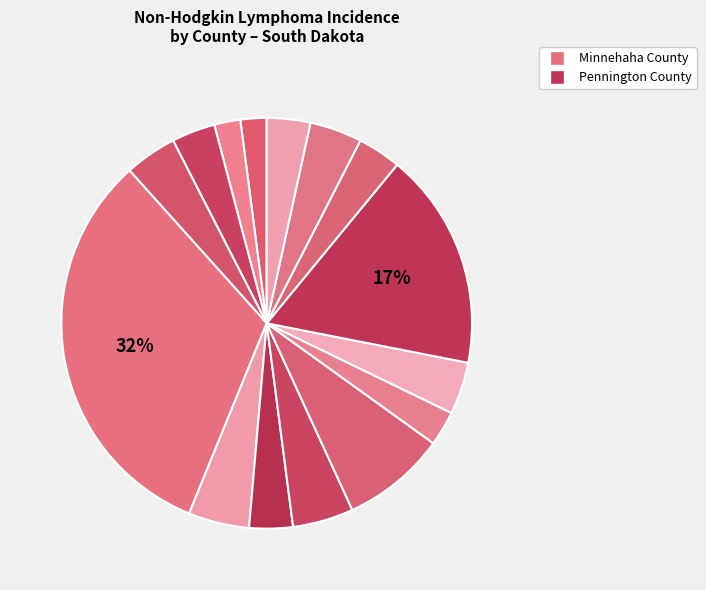

Count the number of slices in the pie.

15